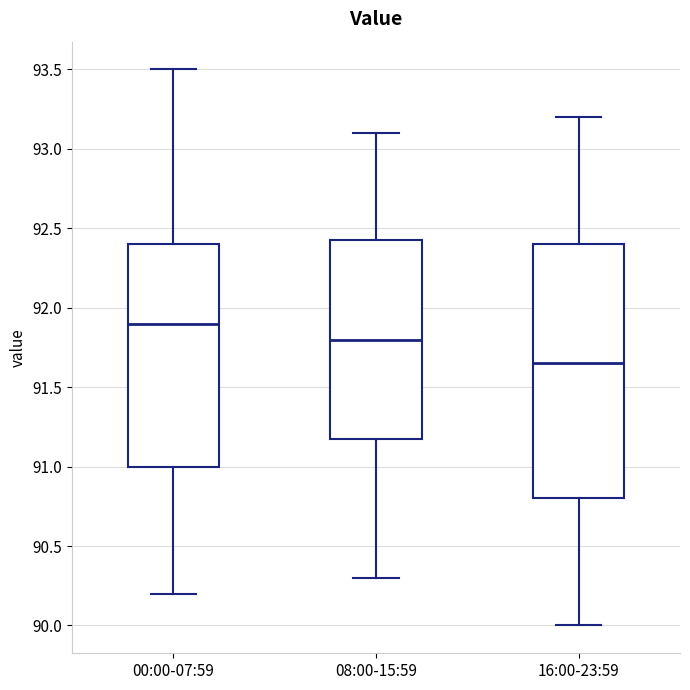

Where does the lower whisker of the box for 16:00-23:59 end on the y-axis? The values are not printed on the chart, so give them approximately, as read against the axis.

90.00